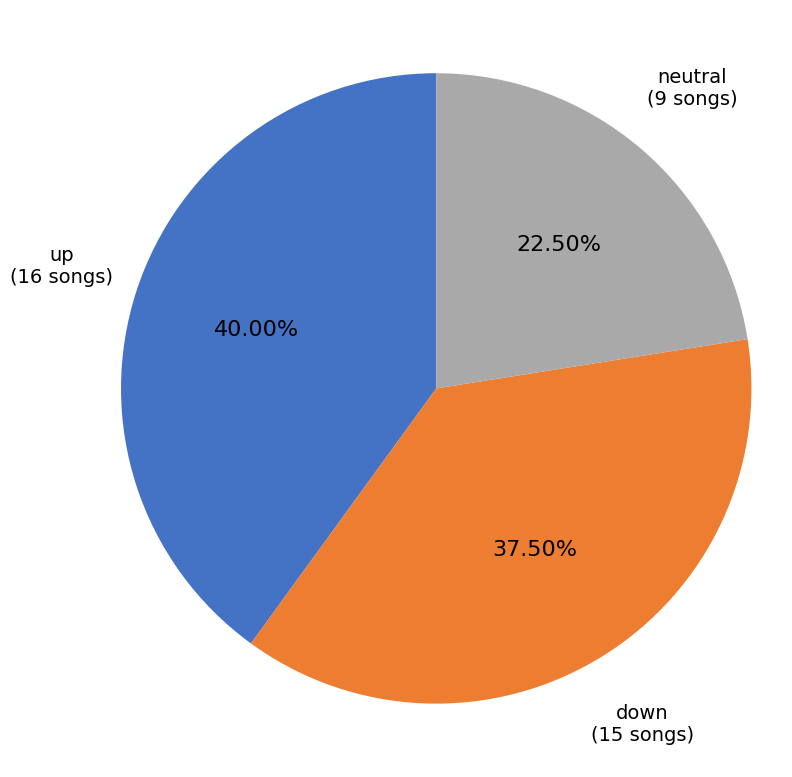

Rank the categories by value from highest to lowest.

up, down, neutral